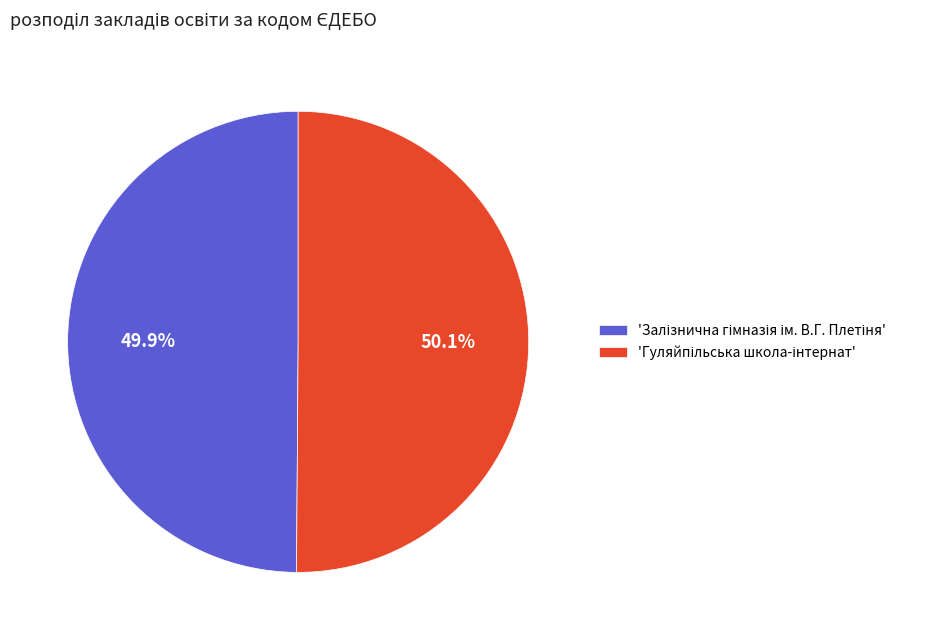

Is there any slice that represents more than half of the pie?

Yes